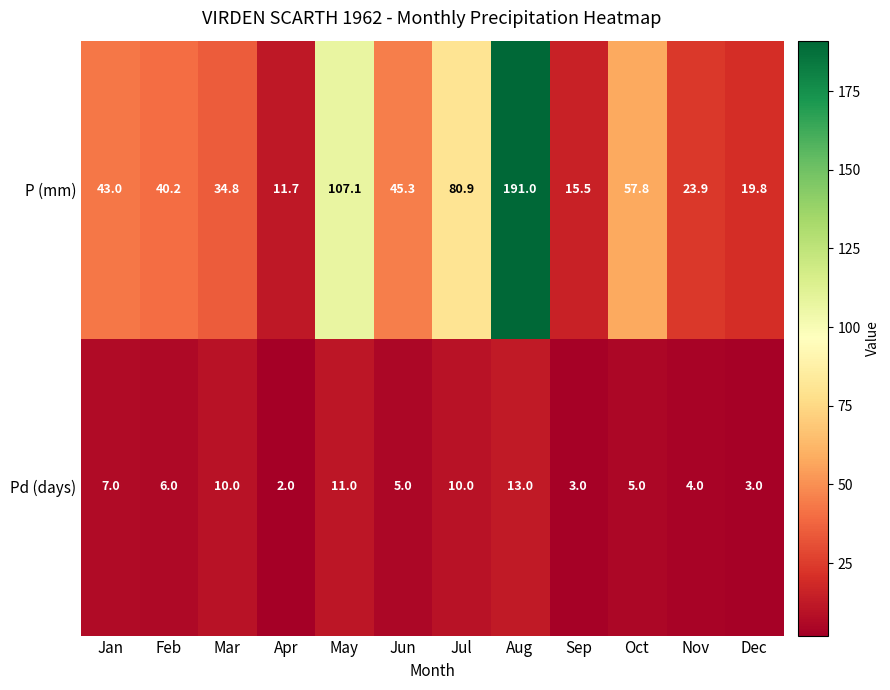

Between Mar and Apr, which series saw the biggest shift?

P (mm)